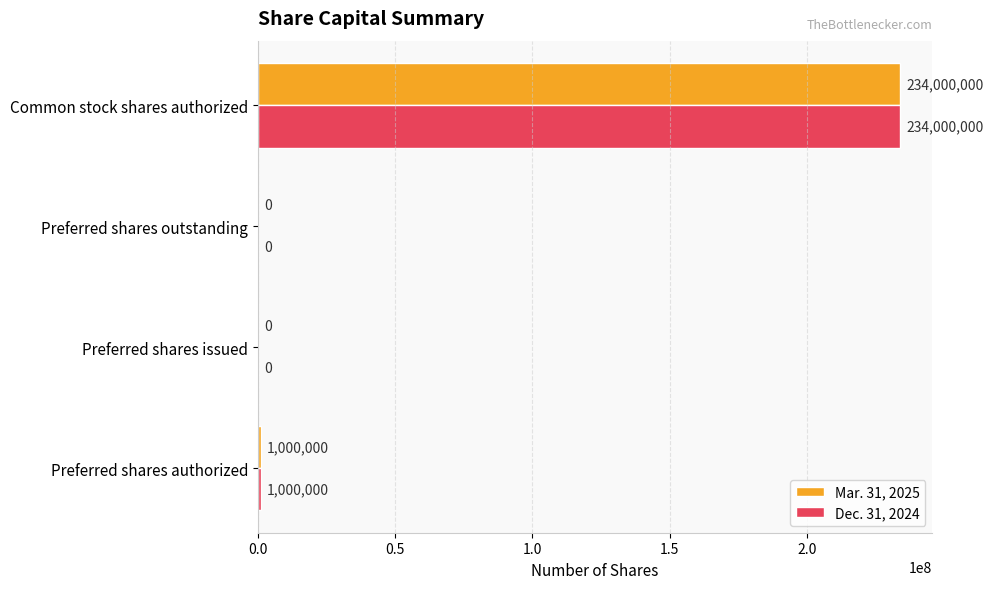

The Mar. 31, 2025 series shows 1000000 at Preferred shares authorized. True or false?

True